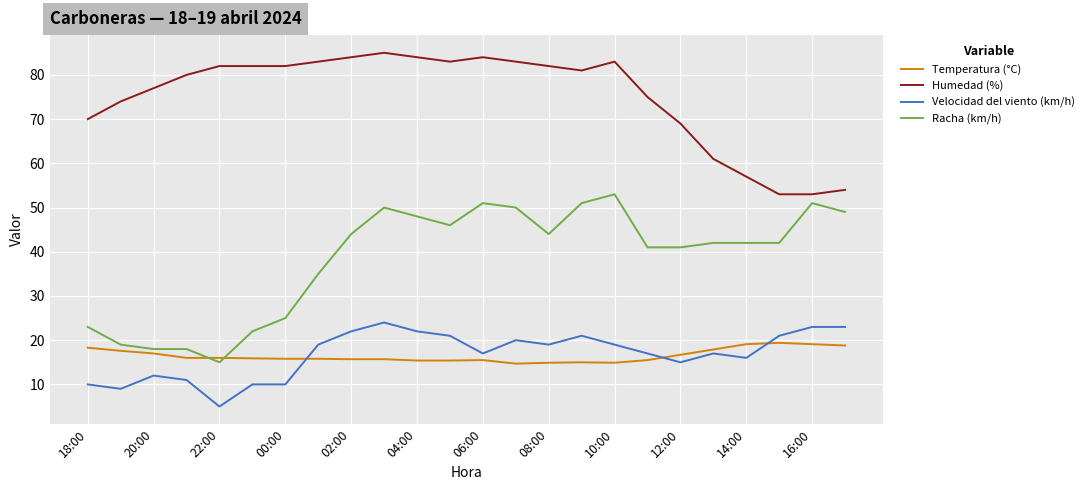

Rank the series by their maximum value, from lowest to highest.

Temperatura (°C), Velocidad del viento (km/h), Racha (km/h), Humedad (%)